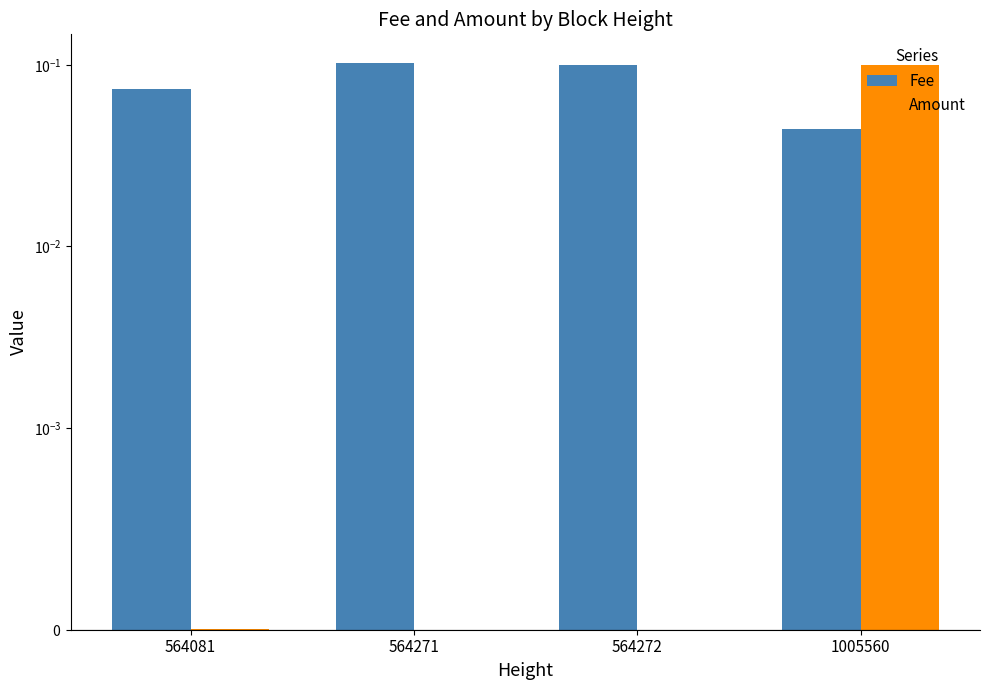

Between 564271 and 564272, which series saw the biggest shift?

Fee